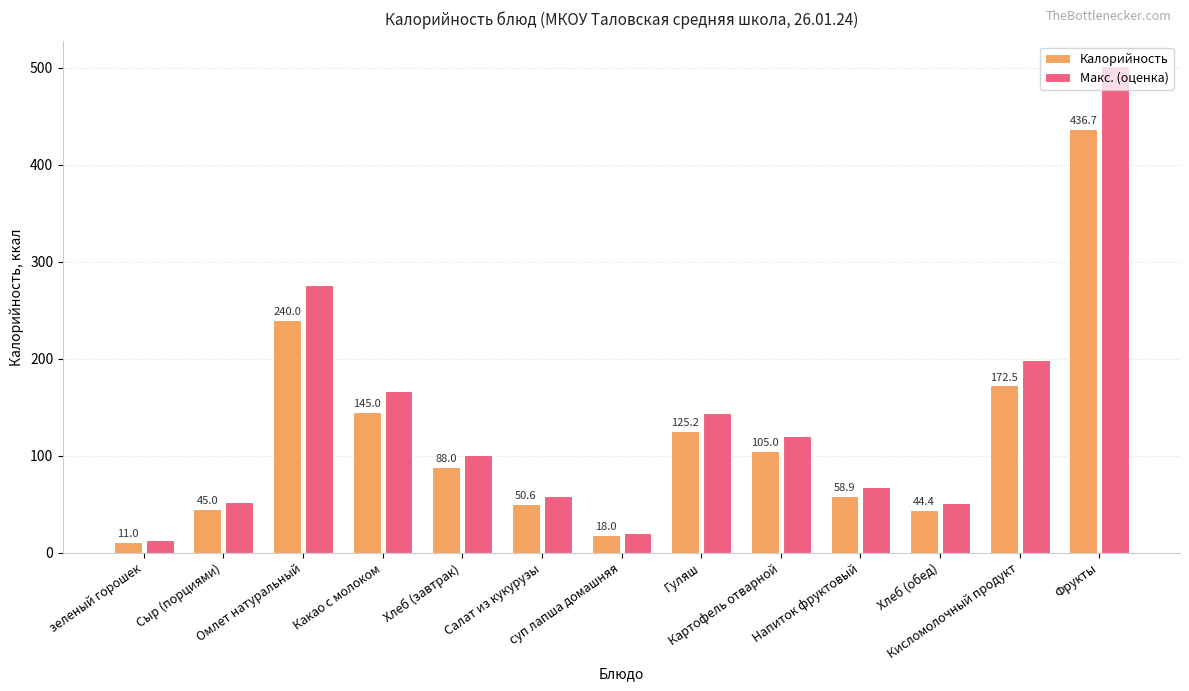

Which category has the lowest value in the Калорийность series?

зеленый горошек